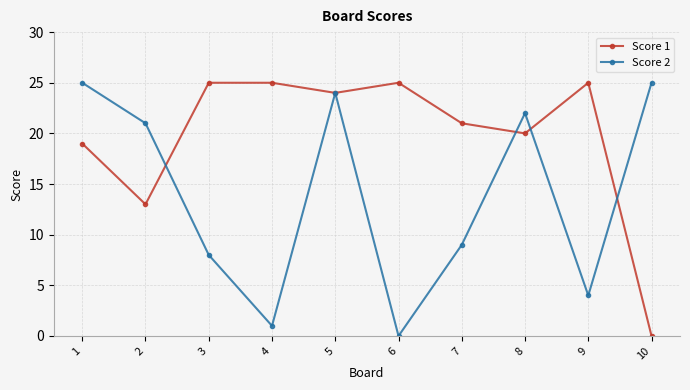

What is the difference between the highest and lowest values at 6?

25